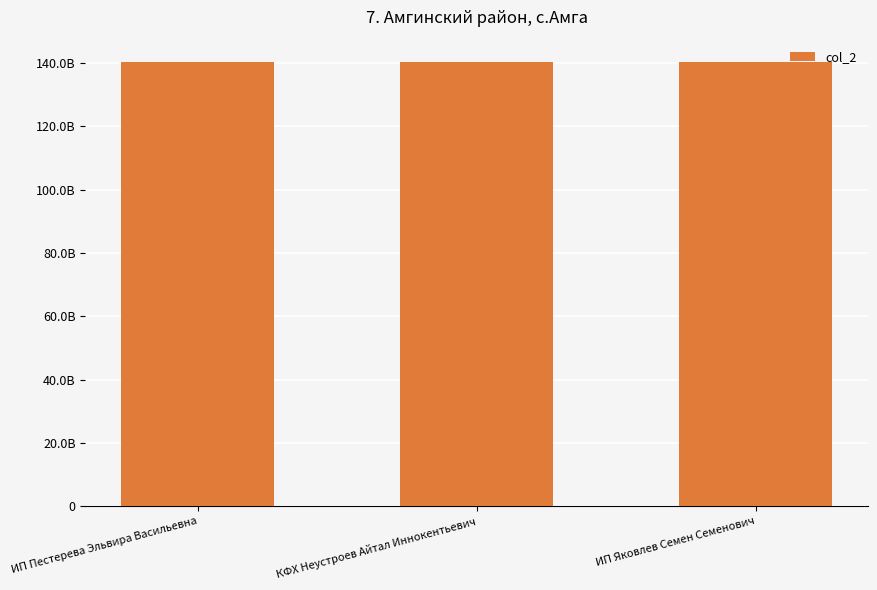

Which label corresponds to the largest value in the chart?

КФХ Неустроев Айтал Иннокентьевич